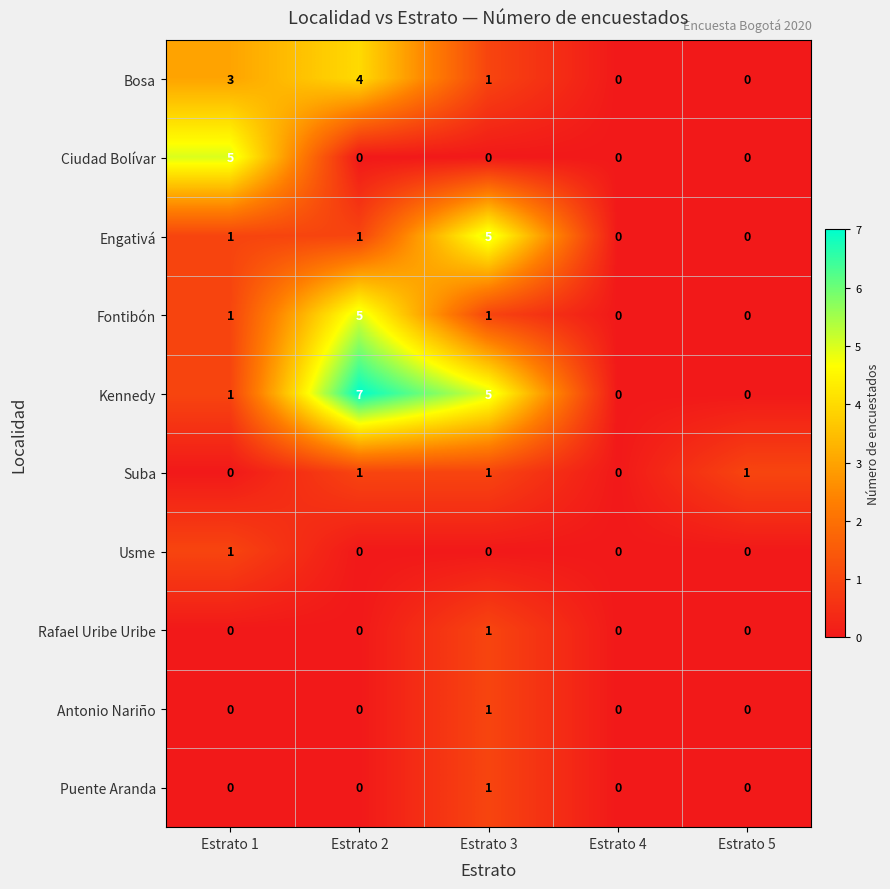

What is the maximum value shown in the chart?

7